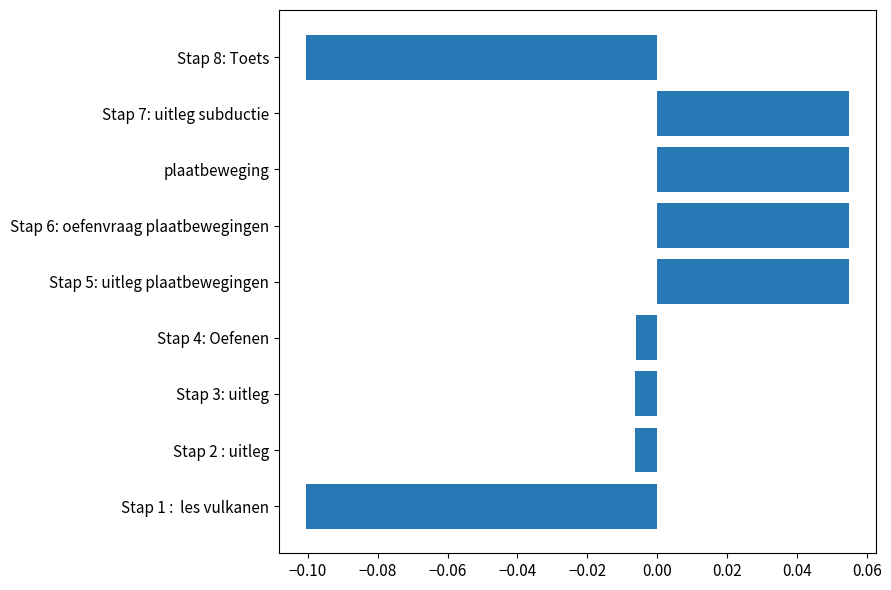

What is the change in value from Stap 1 :  les vulkanen to Stap 7: uitleg subductie?

+0.2